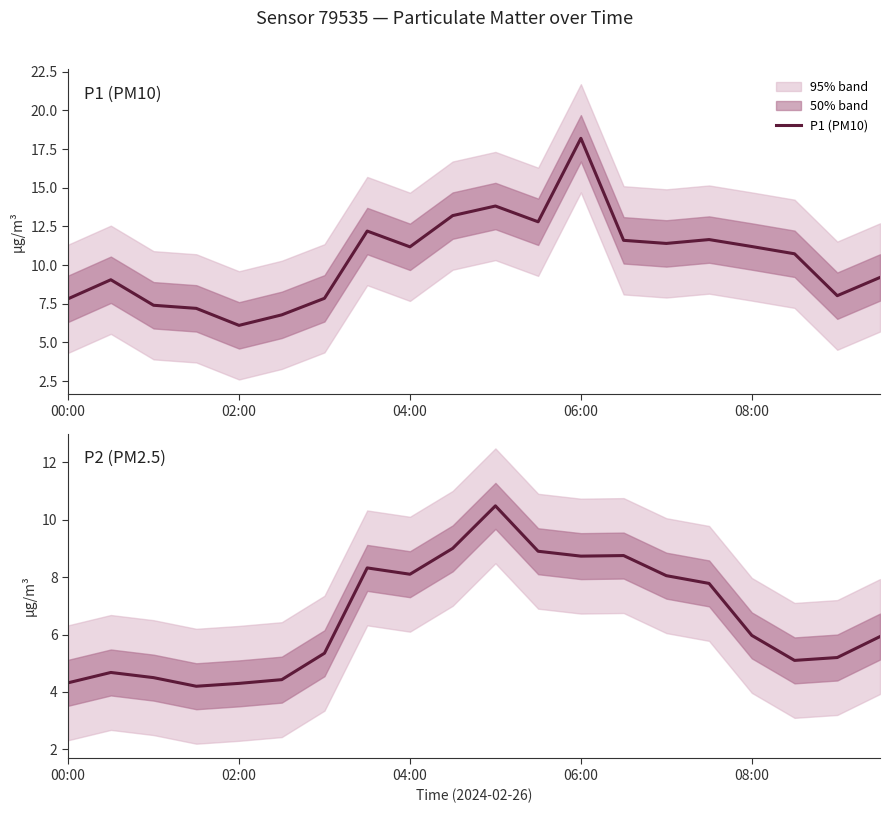

What is the average value of the P2 (PM2.5) series?

6.6